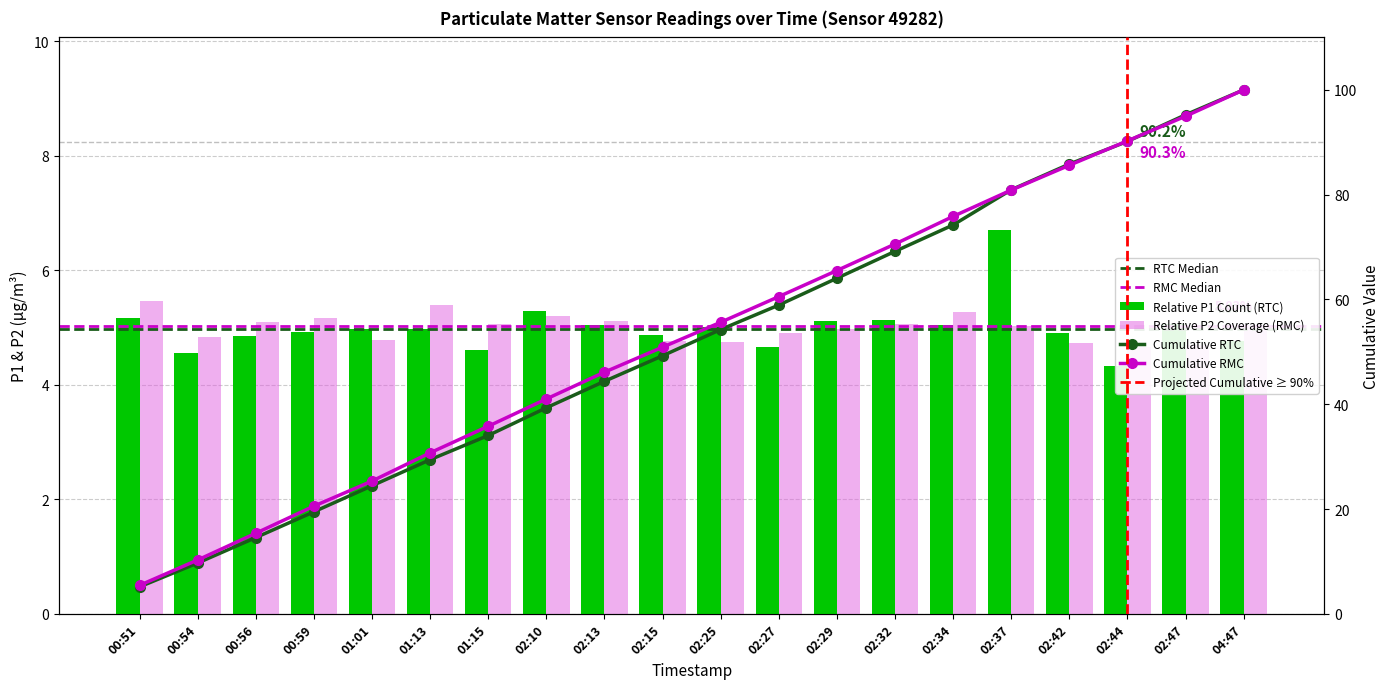

What is the sum of all P1 values?

100.0